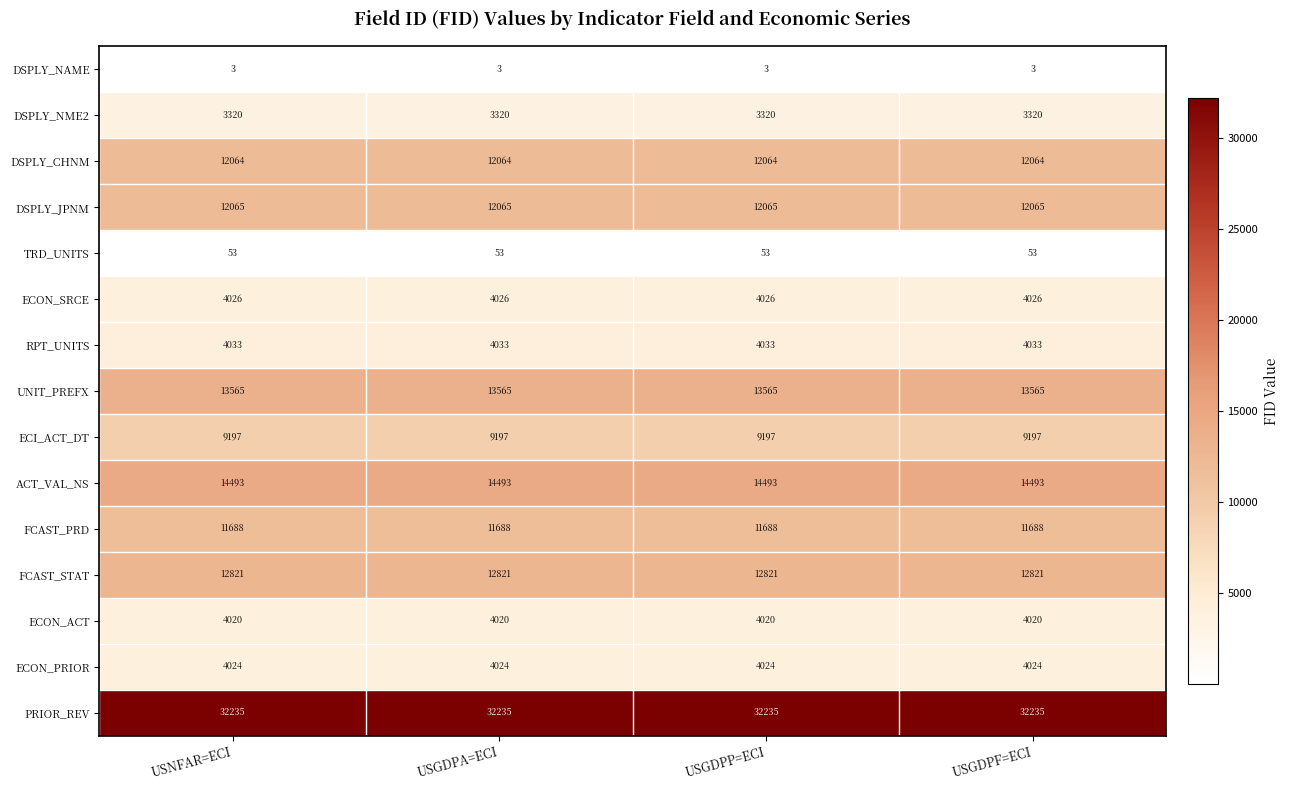

What is the minimum value for DSPLY_NAME?

3